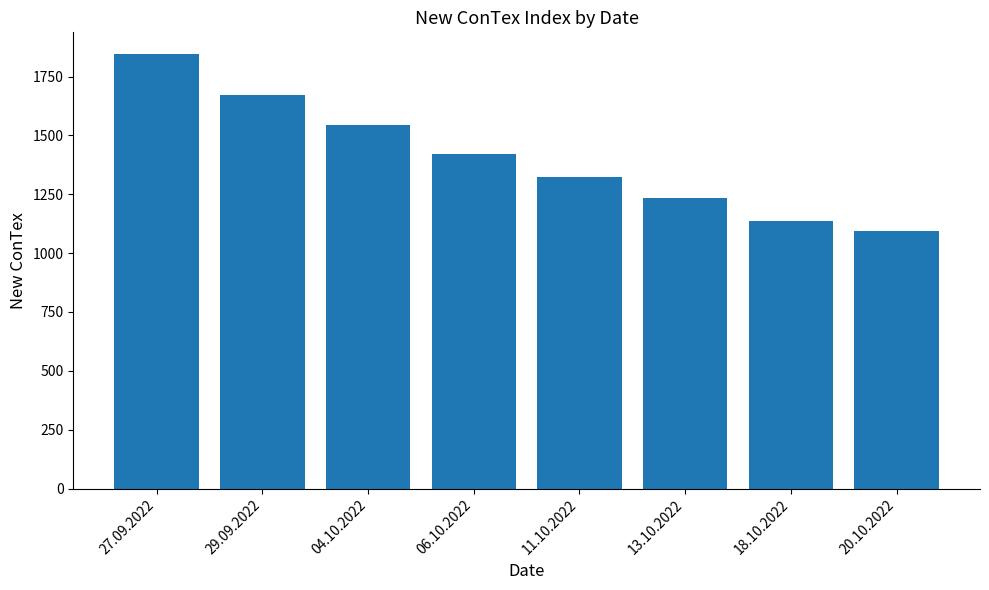

Reading left to right, transcribe all the data shown in this chart.

27.09.2022=1846	29.09.2022=1671	04.10.2022=1545	06.10.2022=1423	11.10.2022=1324	13.10.2022=1235	18.10.2022=1138	20.10.2022=1093